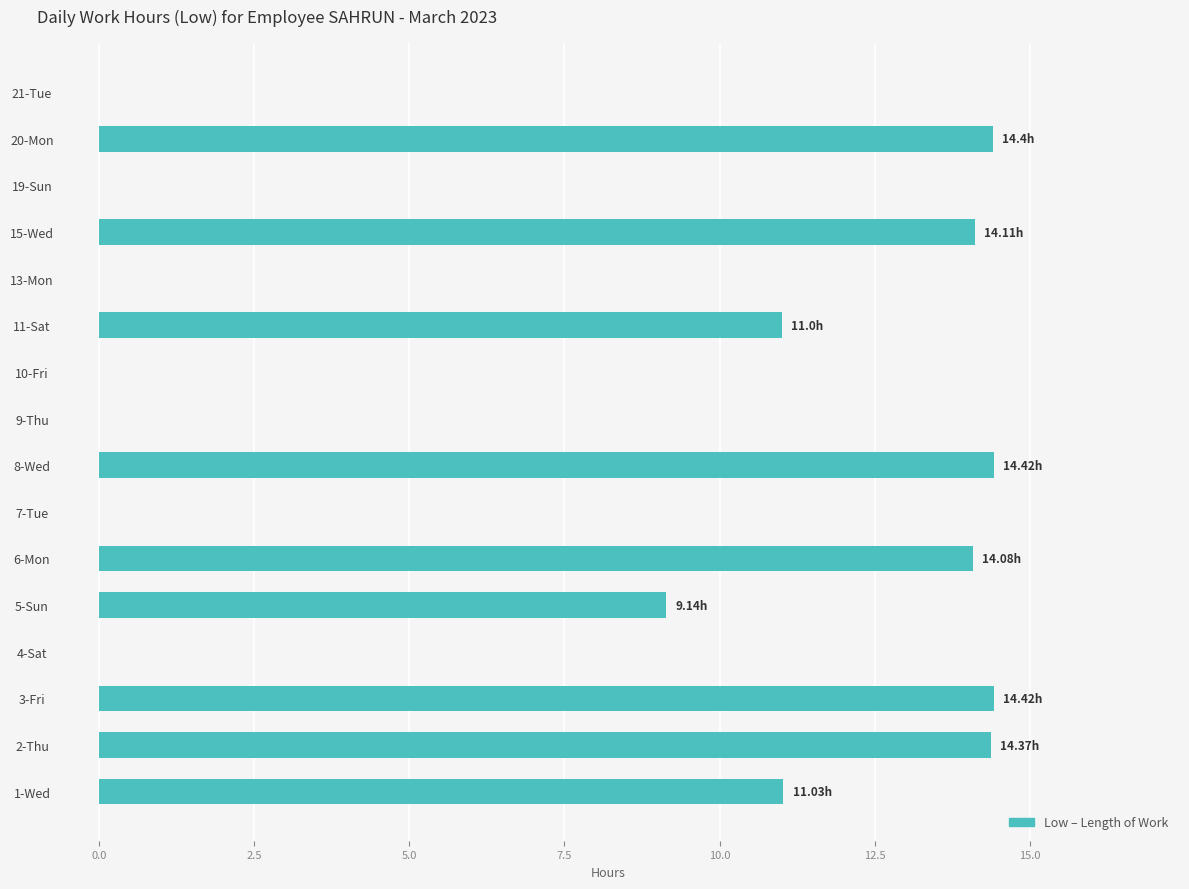

What is the ratio of the value at 1-Wed to the value at 20-Mon?

0.8